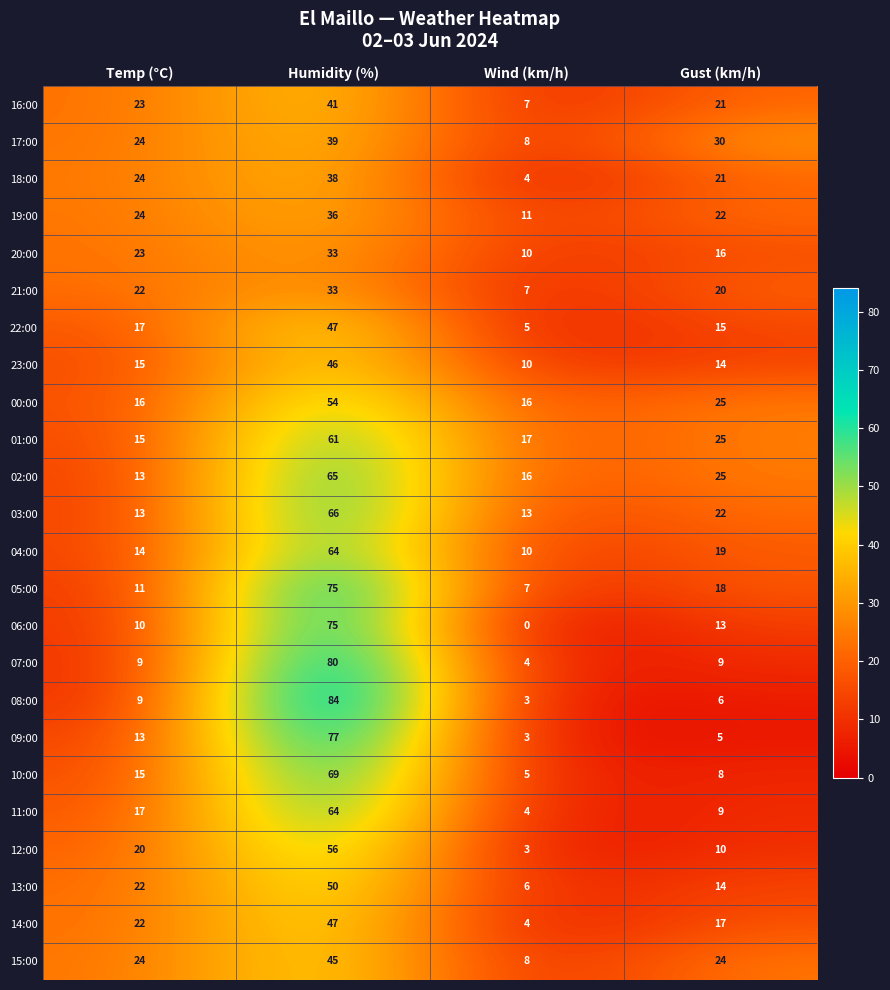

Rank the categories by 14:00 value from lowest to highest.

Wind (km/h), Gust (km/h), Temp (°C), Humidity (%)